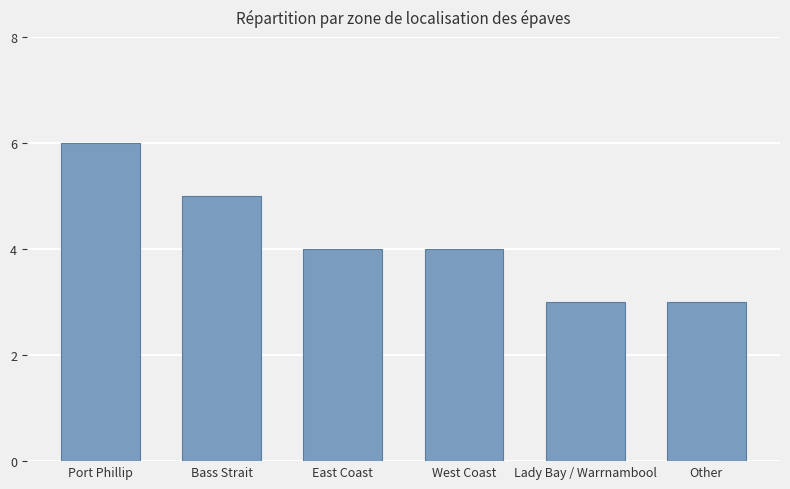

What is the value of the 3rd bar from the left?

4